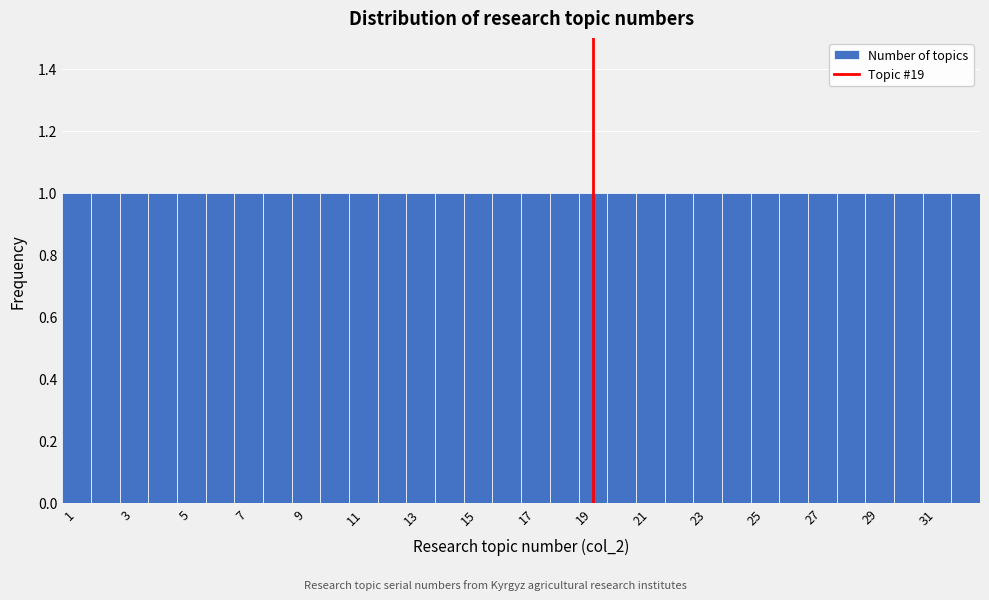

Reading left to right, list every bar in this chart as the range it spans on the x-axis followed by its height. Neither the bar edges nor the heights are printed on the chart, so give them approximately, as read against the axes.

0.5 to 1.5: 1
1.5 to 2.5: 1
2.5 to 3.5: 1
3.5 to 4.5: 1
4.5 to 5.5: 1
5.5 to 6.5: 1
6.5 to 7.5: 1
7.5 to 8.5: 1
8.5 to 9.5: 1
9.5 to 10.5: 1
10.5 to 11.5: 1
11.5 to 12.5: 1
12.5 to 13.5: 1
13.5 to 14.5: 1
14.5 to 15.5: 1
15.5 to 16.5: 1
16.5 to 17.5: 1
17.5 to 18.5: 1
18.5 to 19.5: 1
19.5 to 20.5: 1
20.5 to 21.5: 1
21.5 to 22.5: 1
22.5 to 23.5: 1
23.5 to 24.5: 1
24.5 to 25.5: 1
25.5 to 26.5: 1
26.5 to 27.5: 1
27.5 to 28.5: 1
28.5 to 29.5: 1
29.5 to 30.5: 1
30.5 to 31.5: 1
31.5 to 32.5: 1